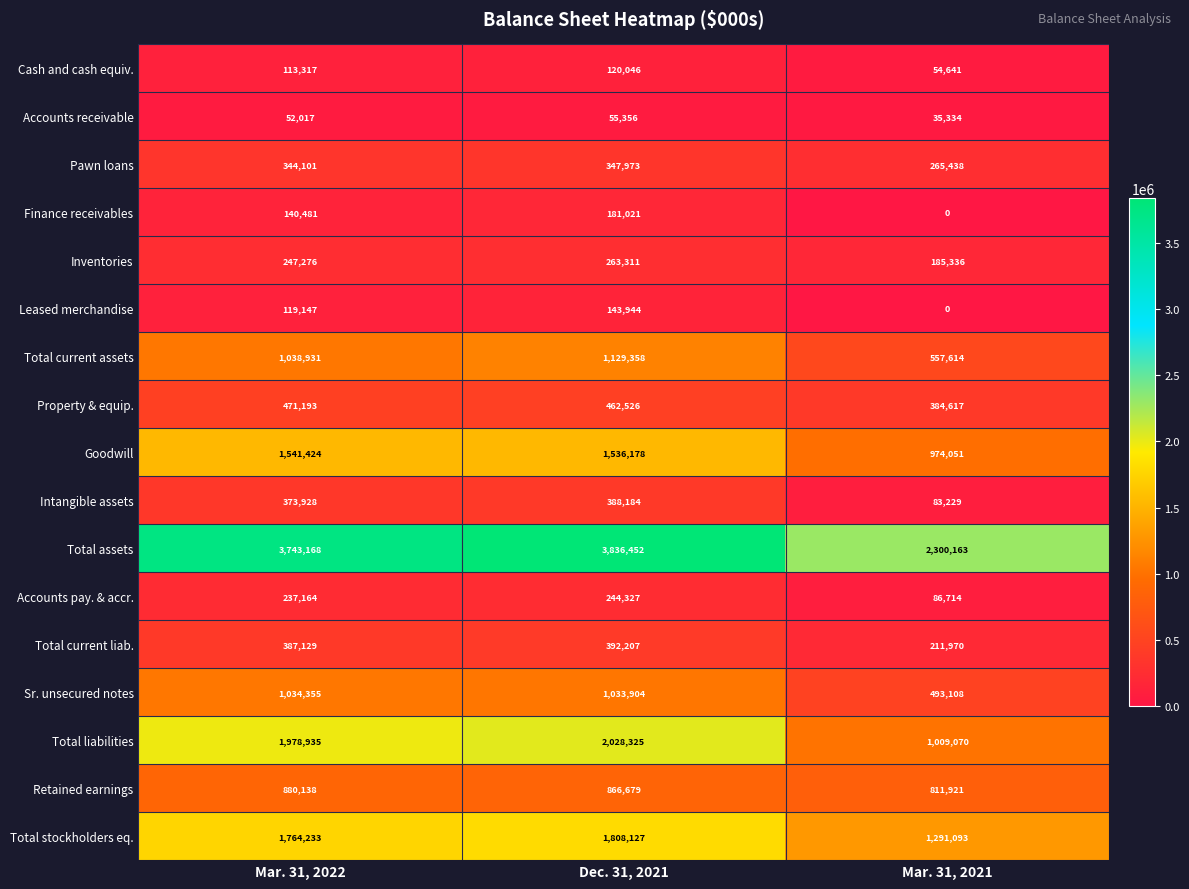

How many Accounts receivable values are between 35334 and 55356?

3